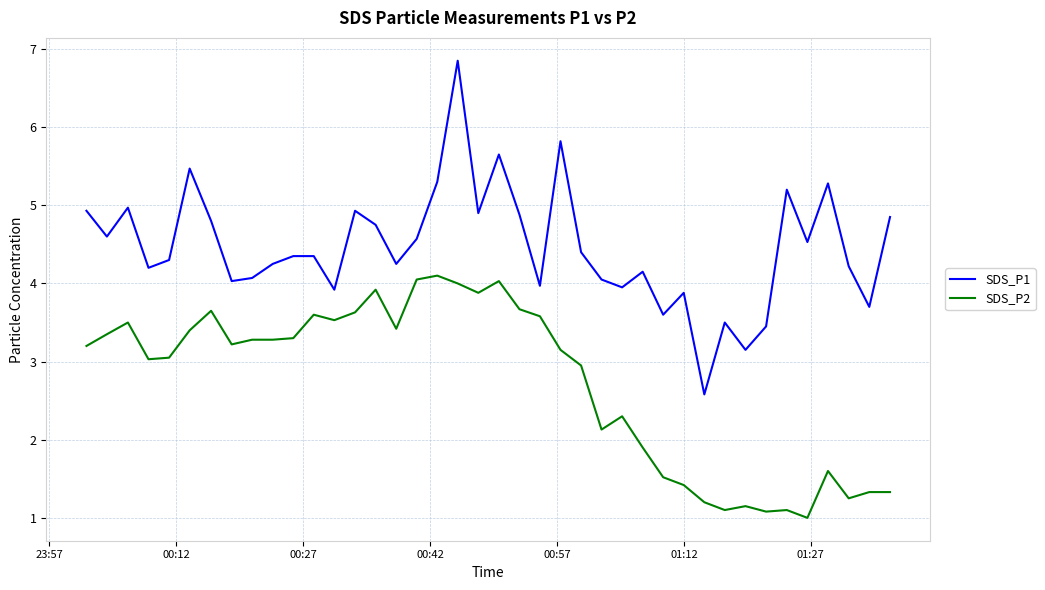

What is the sum of all SDS_P1 values?

178.6